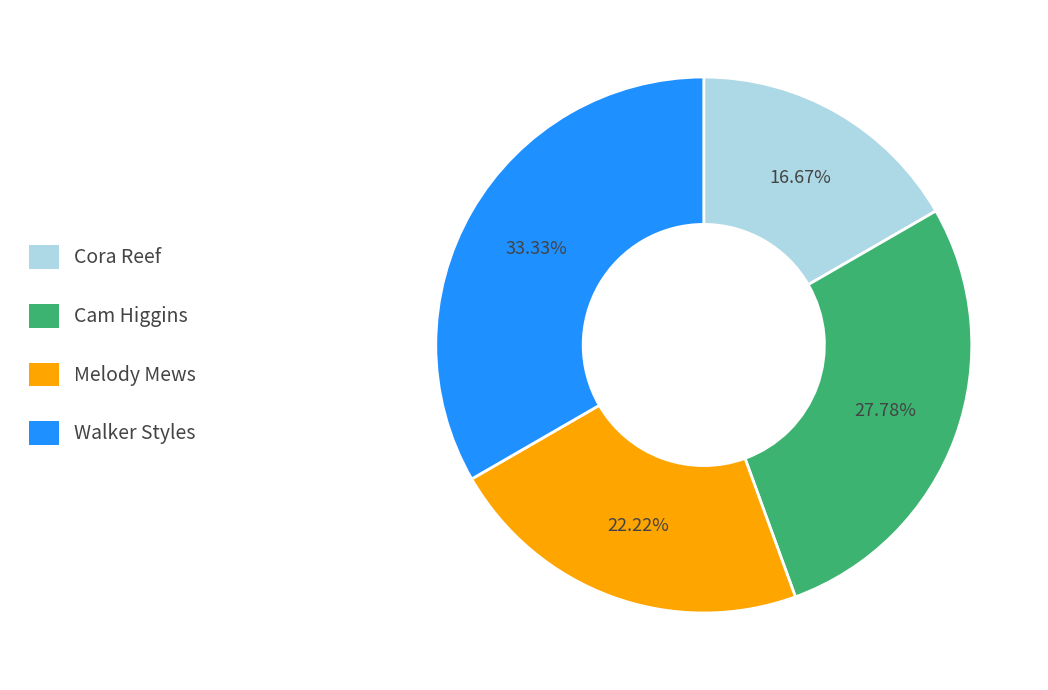

How many slices are in this pie chart?

4